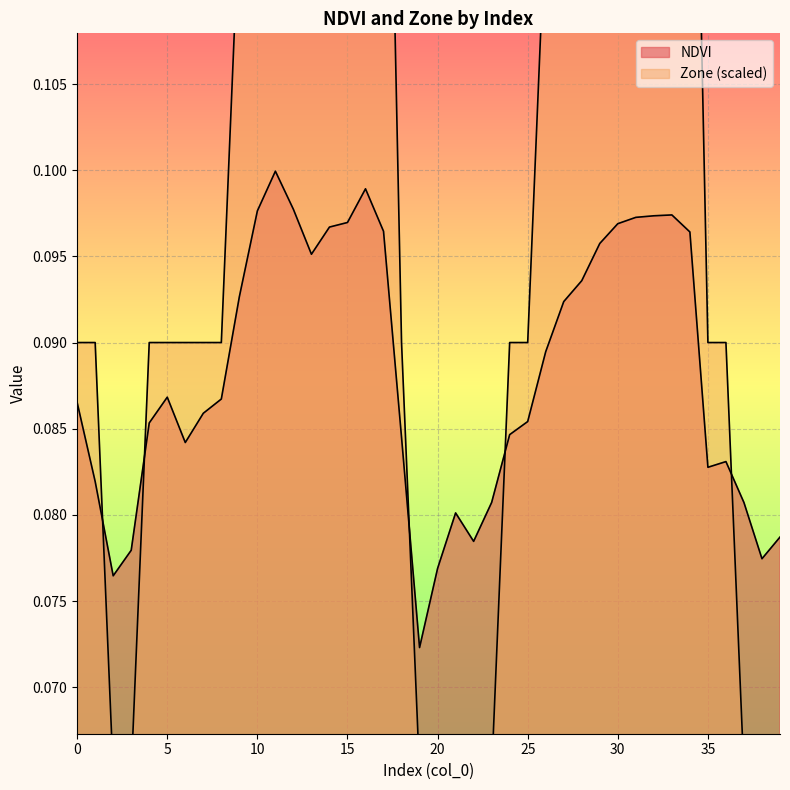

How many interior local peaks does the NDVI series have?

6